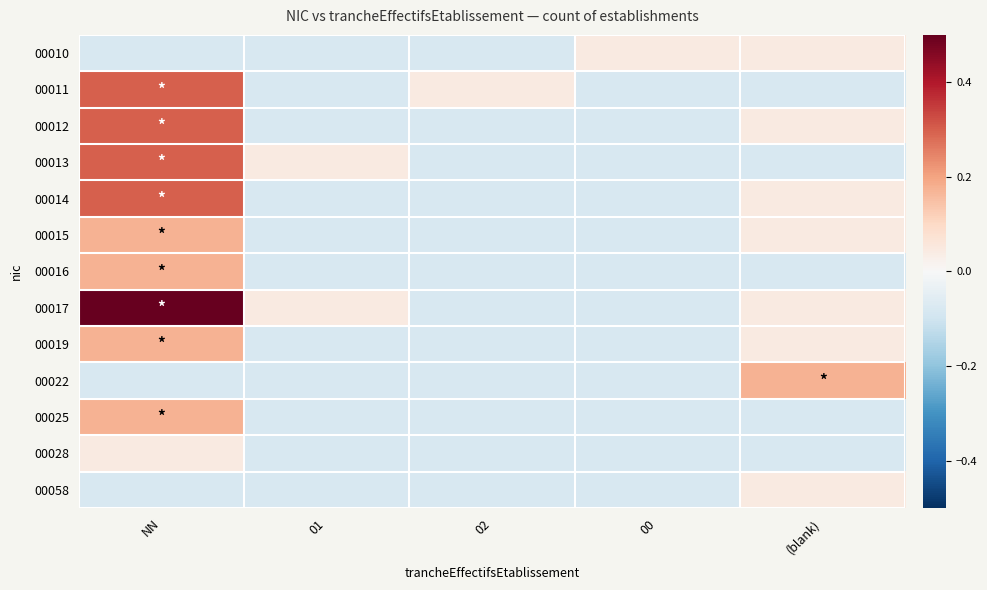

Rank the series by their maximum value, from lowest to highest.

00010, 00028, 00058, 00015, 00016, 00019, 00022, 00025, 00011, 00012, 00013, 00014, 00017